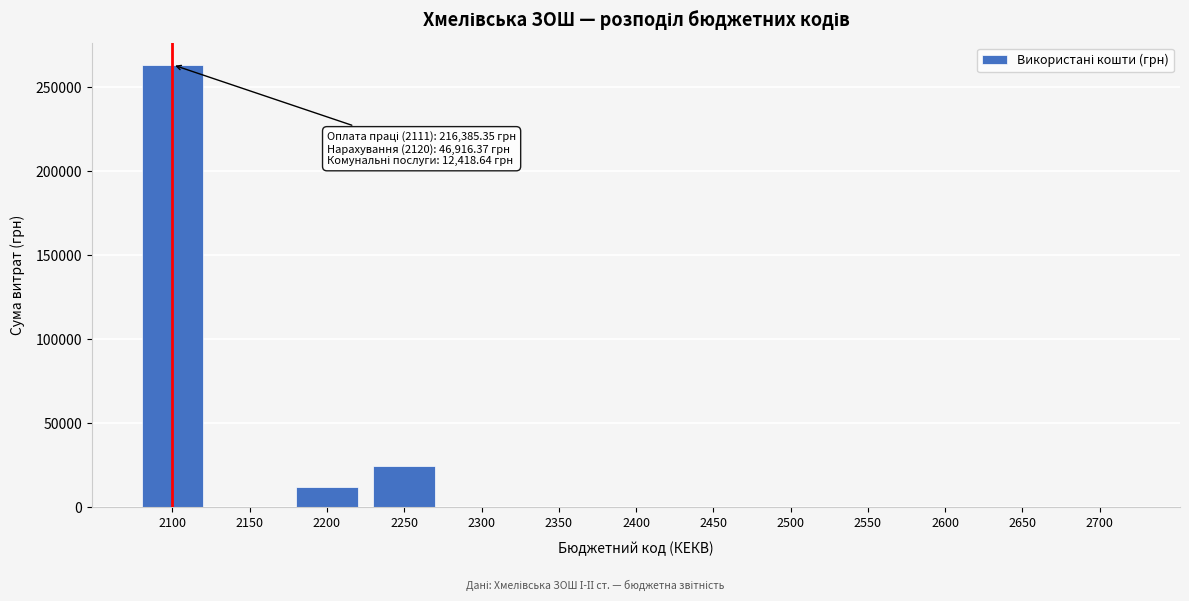

Reading left to right, what are all the values shown in this chart?

2100=263301.7	2150=0.0	2200=12418.6	2250=24837.3	2300=0.0	2350=0.0	2400=0.0	2450=0.0	2500=0.0	2550=0.0	2600=0.0	2650=0.0	2700=0.0